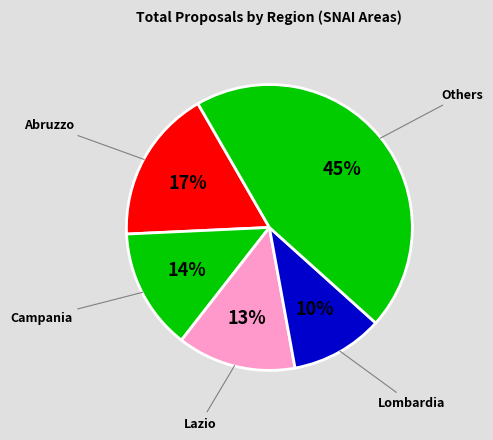

Count the number of slices in the pie.

5